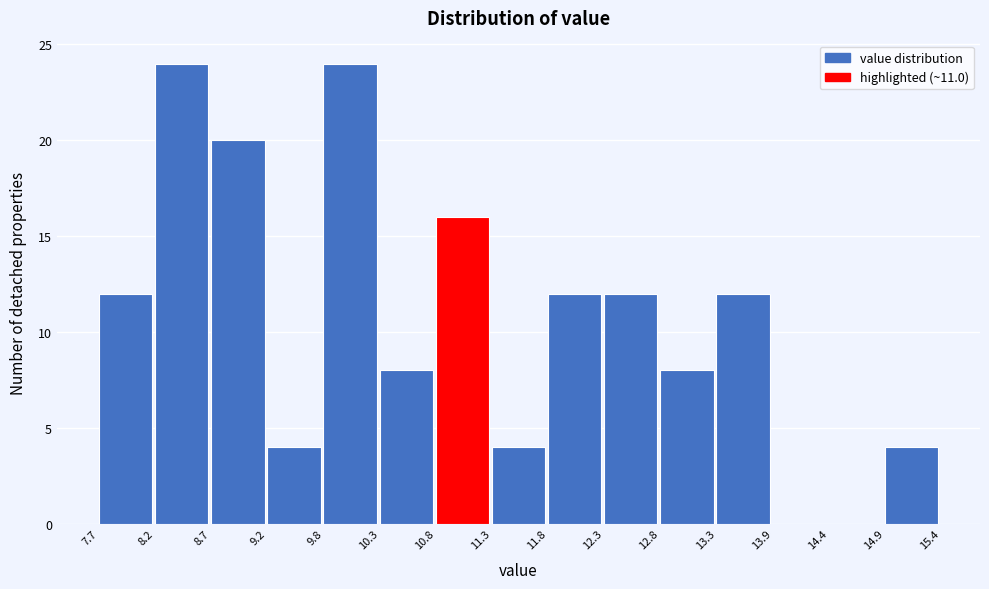

How tall is the bar that spans 7.7 to 8.2 on the x-axis? The values are not printed on the chart, so give them approximately, as read against the axis.

12